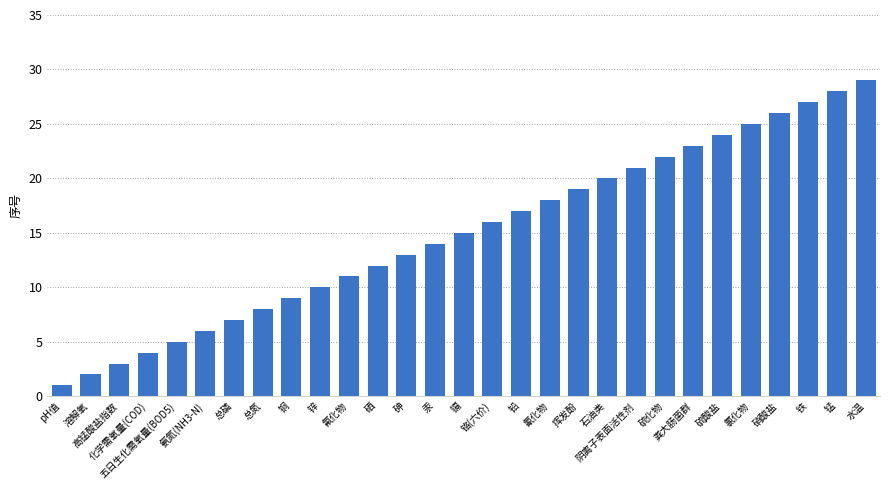

What is the difference between the second highest and minimum values?

27